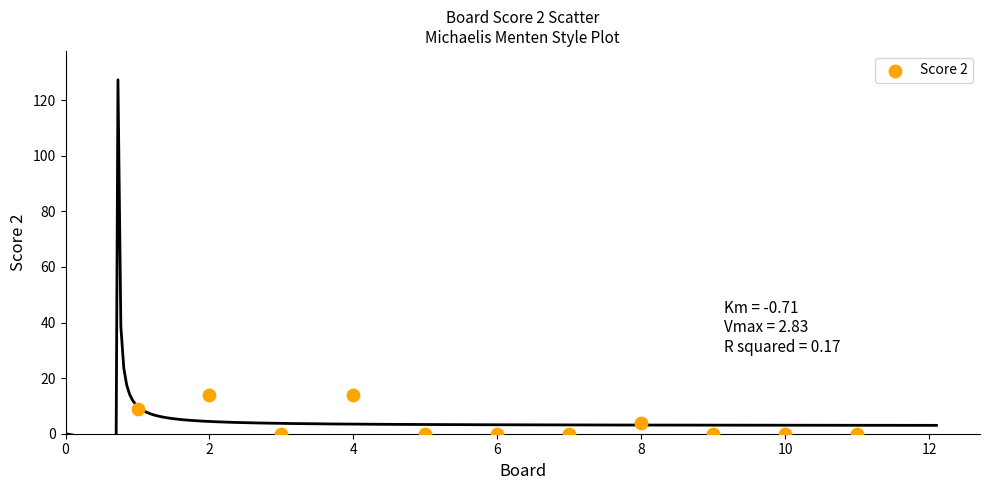

What is the average Y value?

4